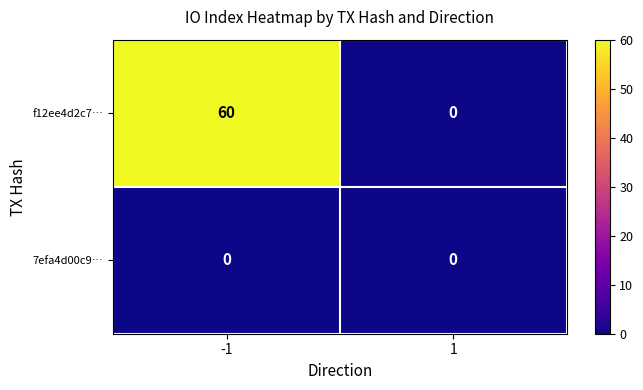

What is the difference between the maximum and minimum values in the f12ee4d2c7… series?

60